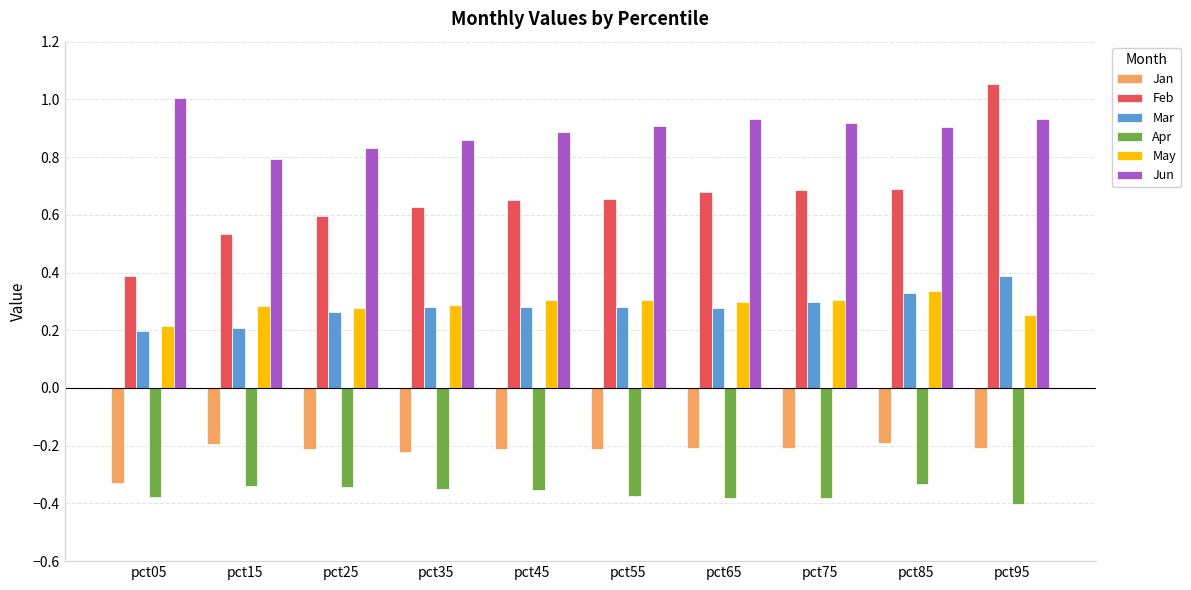

The Jun series shows 0.9 at pct55. True or false?

True